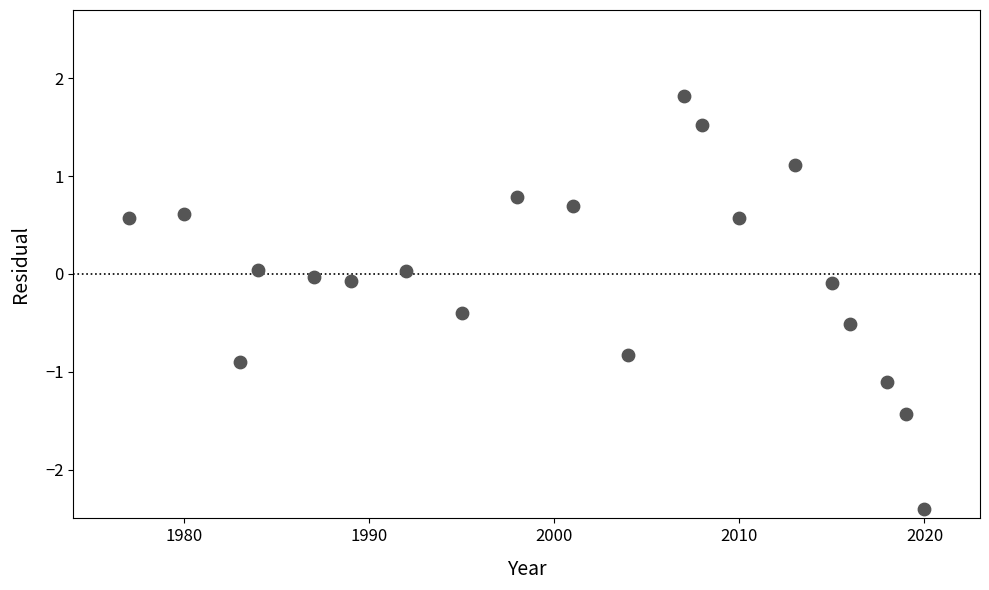

What is the range of X values (max minus min)?

43.0